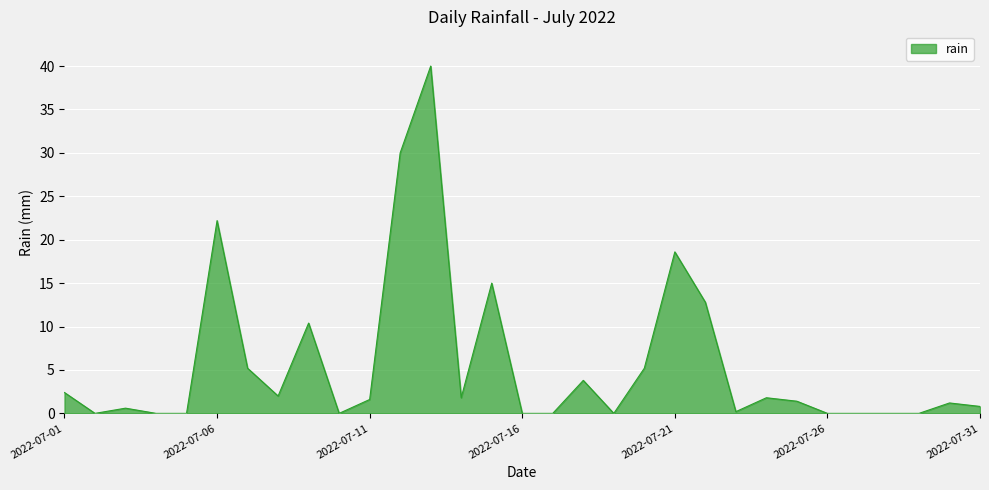

What is the difference between the maximum and minimum values?

40.0